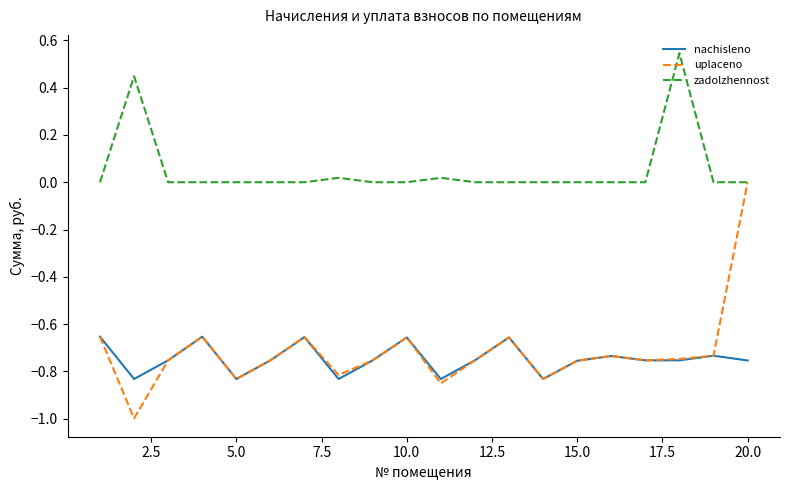

Which series has the largest total across all categories?

zadolzhennost